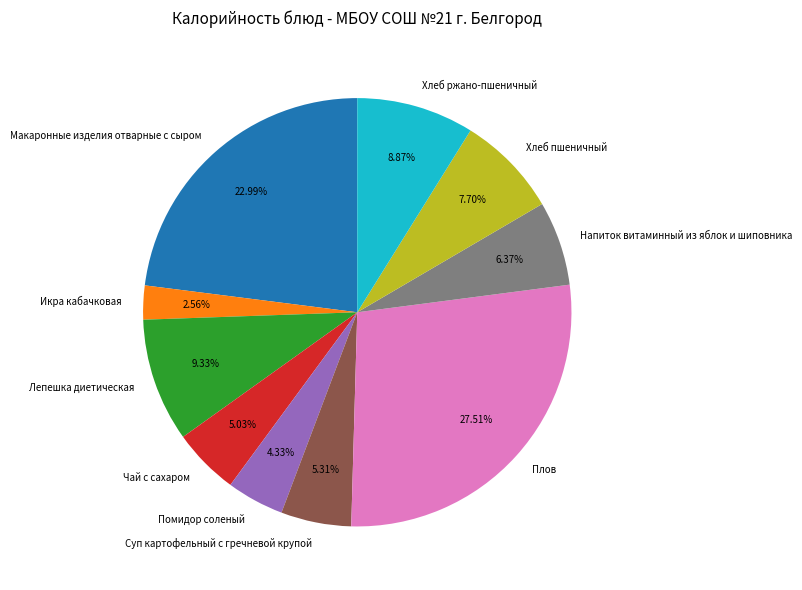

The Помидор соленый slice represents 4% of the pie. True or false?

True